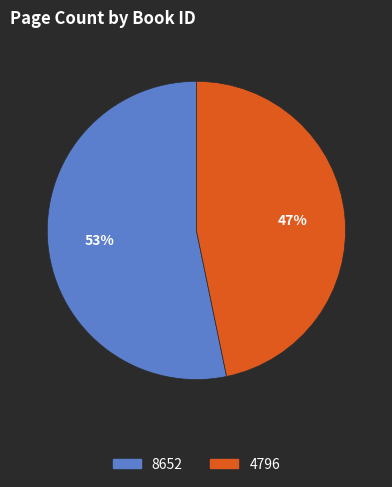

How many slices are in this pie chart?

2